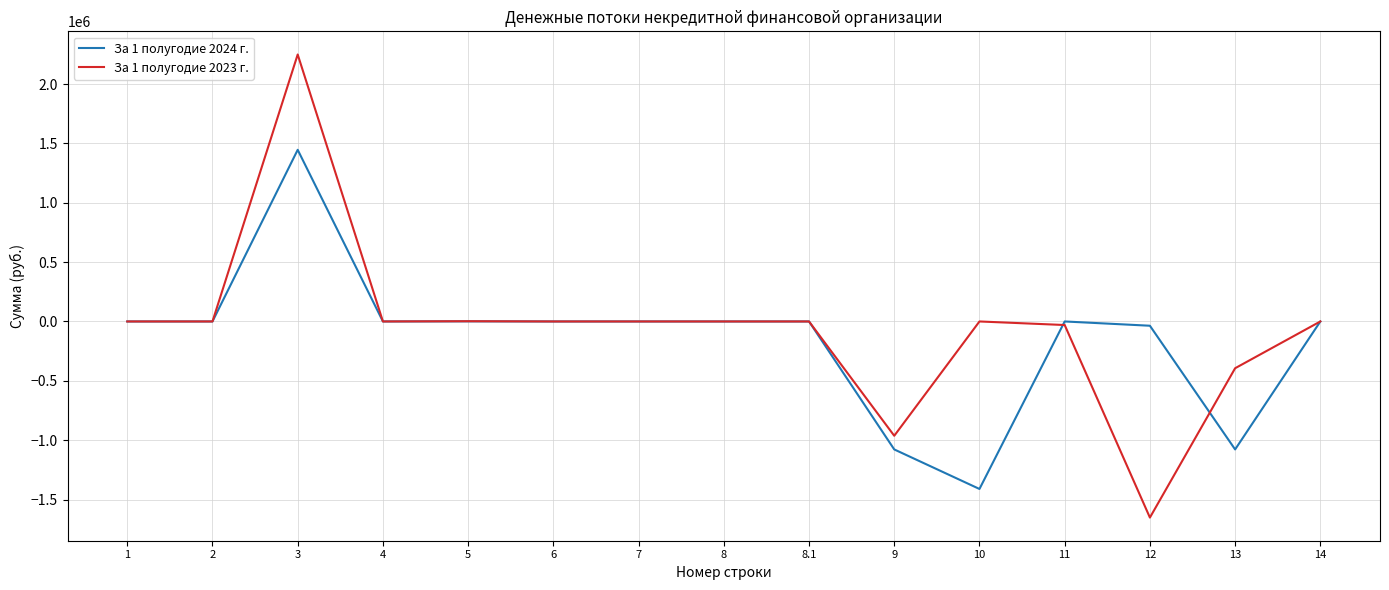

Count the number of data series in this chart.

2